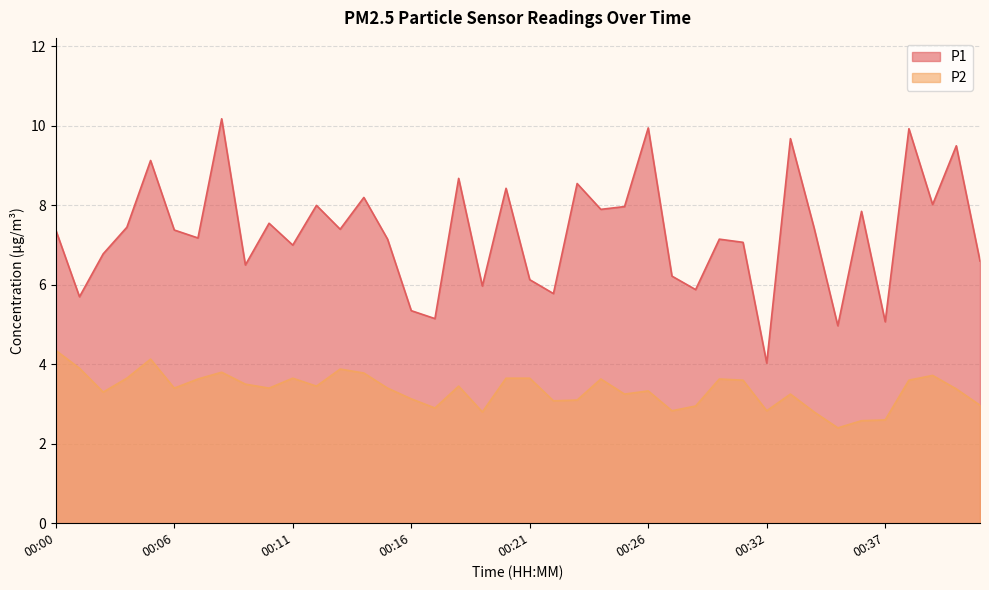

Does the chart have visible grid lines?

Yes